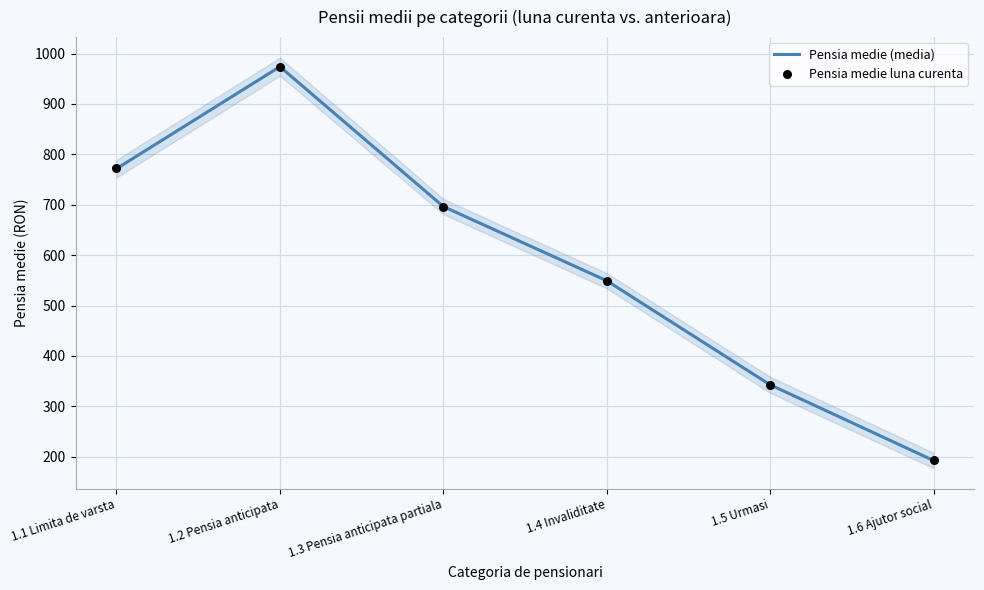

Is the value of Pensia medie (media) at 1.6 Ajutor social greater than the value of Pensia medie luna curenta at 1.3 Pensia anticipata partiala?

No